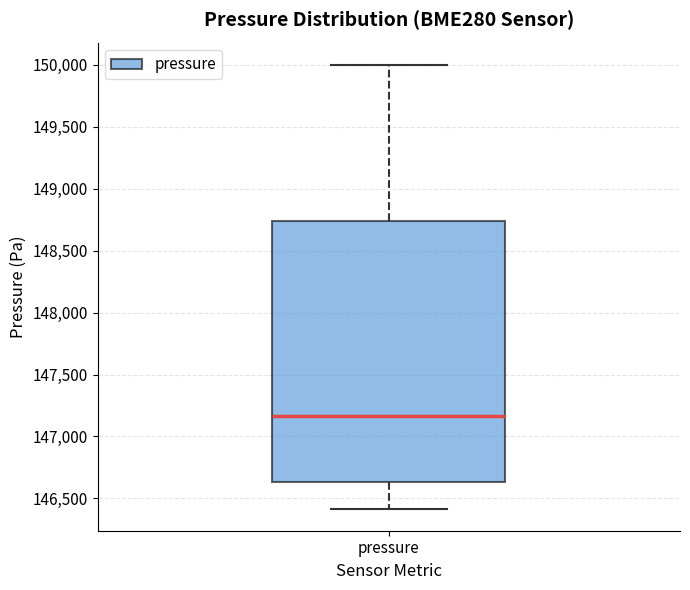

Read this box plot against the y-axis: the position of the median line, the range covered by the box, and the ends of both whiskers. The values are not printed on the chart, so give them approximately, as read against the axis.

median 147150, box 146650 to 148750, whiskers 146400 to 150000